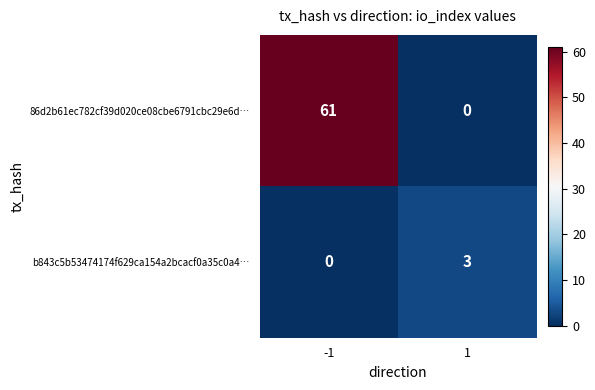

What is the difference between the 86d2b61ec782cf39d020ce08cbe6791cbc29e6d… values at -1 and 1?

61